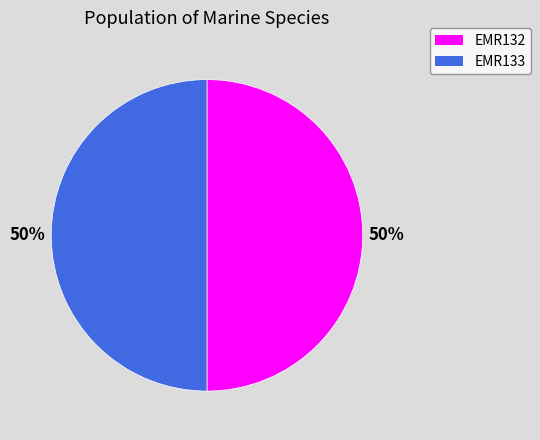

What is the ratio of the value at EMR132 to the value at EMR133?

1.0